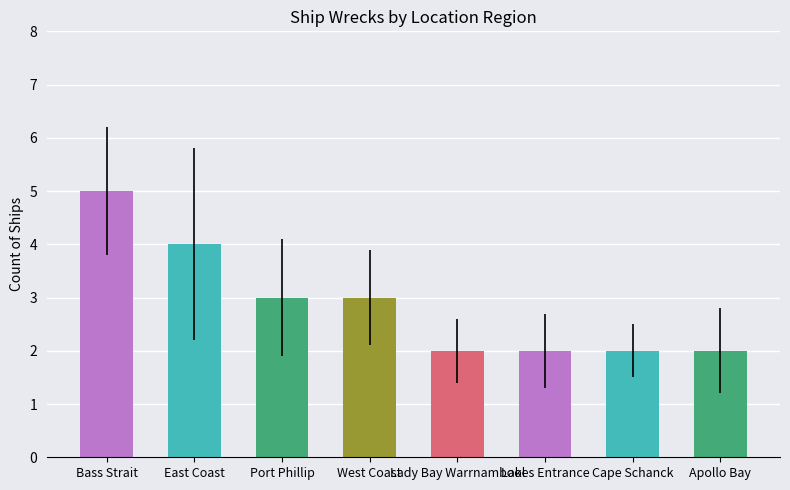

What is the smallest value displayed?

2